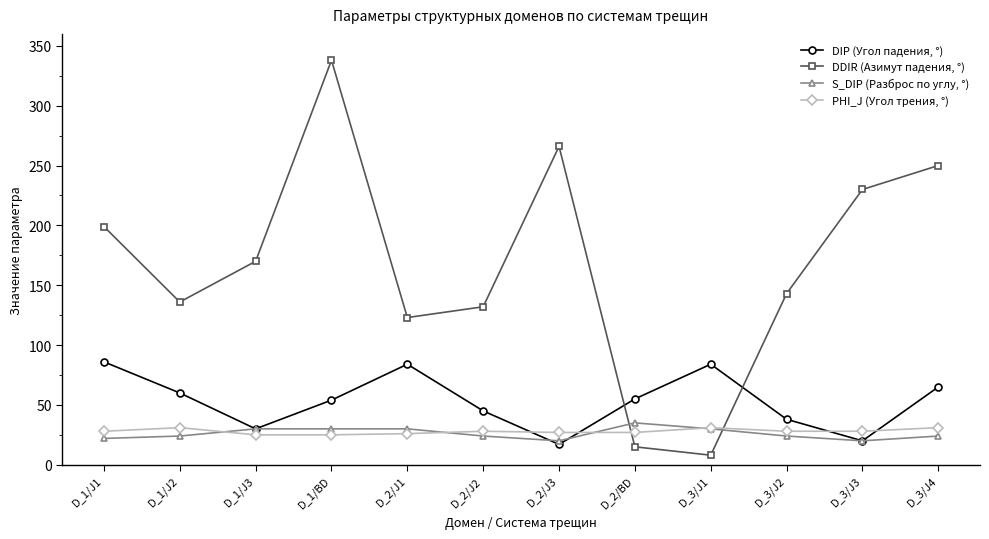

What is the label of the 3rd point from the right?

D_3/J2